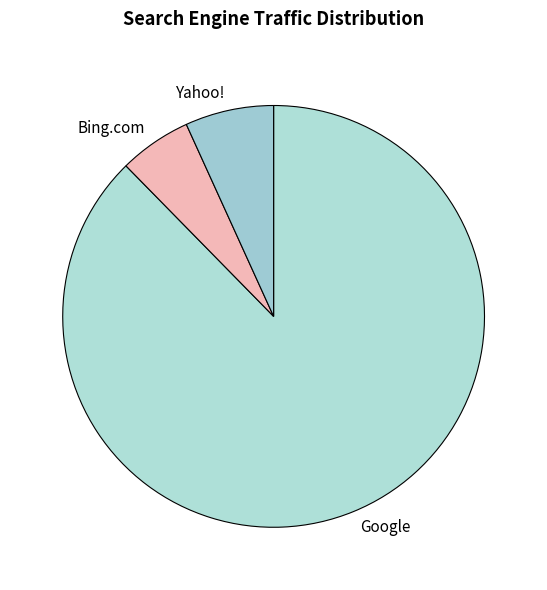

Between Google and Bing.com, which is larger?

Google